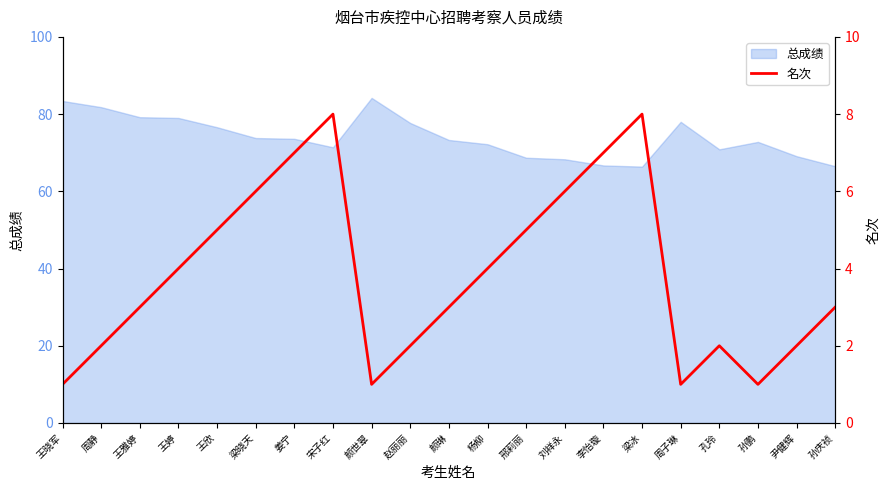

What position from the right is 李怡璇?

7